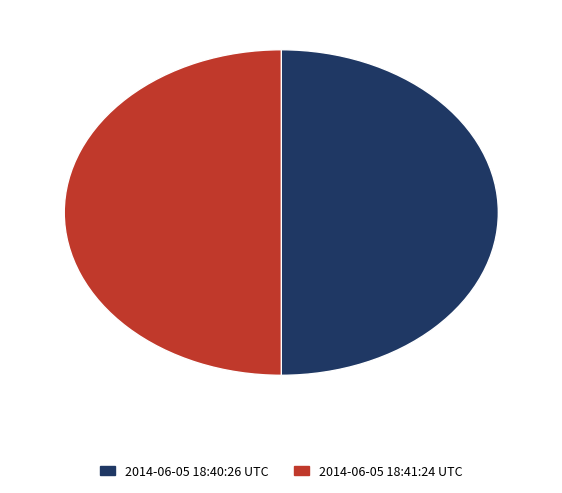

Is it true that 2014-06-05 18:40:26 UTC is 50% of the pie?

True